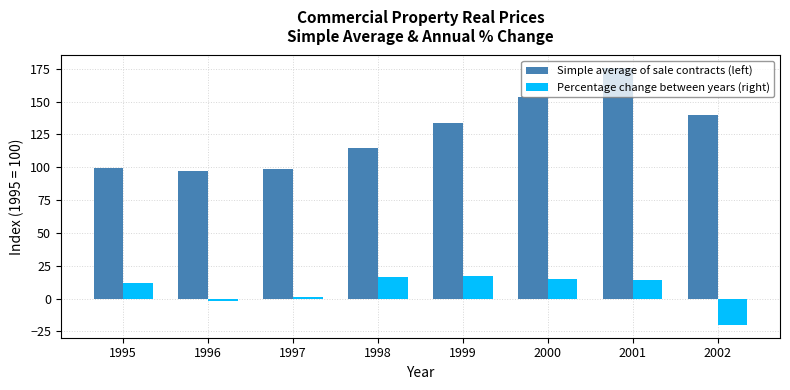

At which label is Percentage change between years (right) closest to -1?

1996